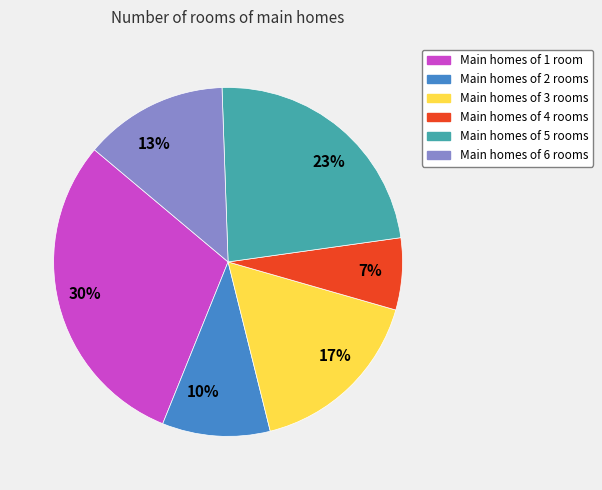

What is the ratio of the value at Main homes of 1 room to the value at Main homes of 2 rooms?

3.0